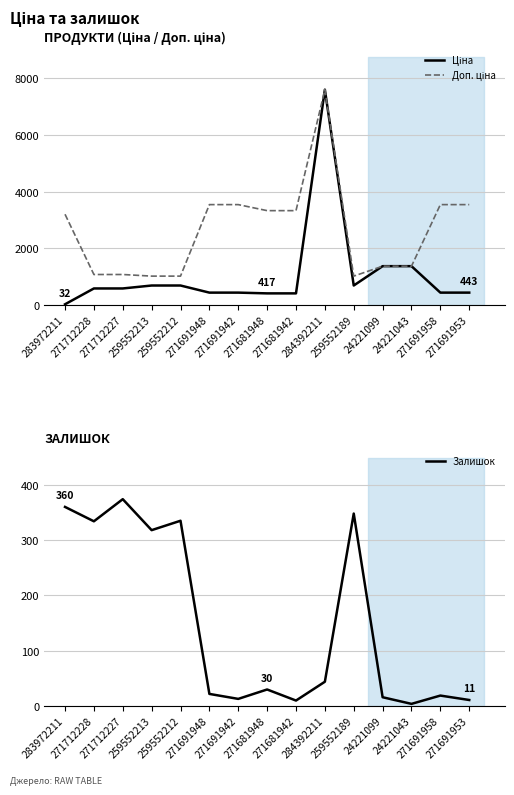

Where is the first local maximum for Ціна?

284392211